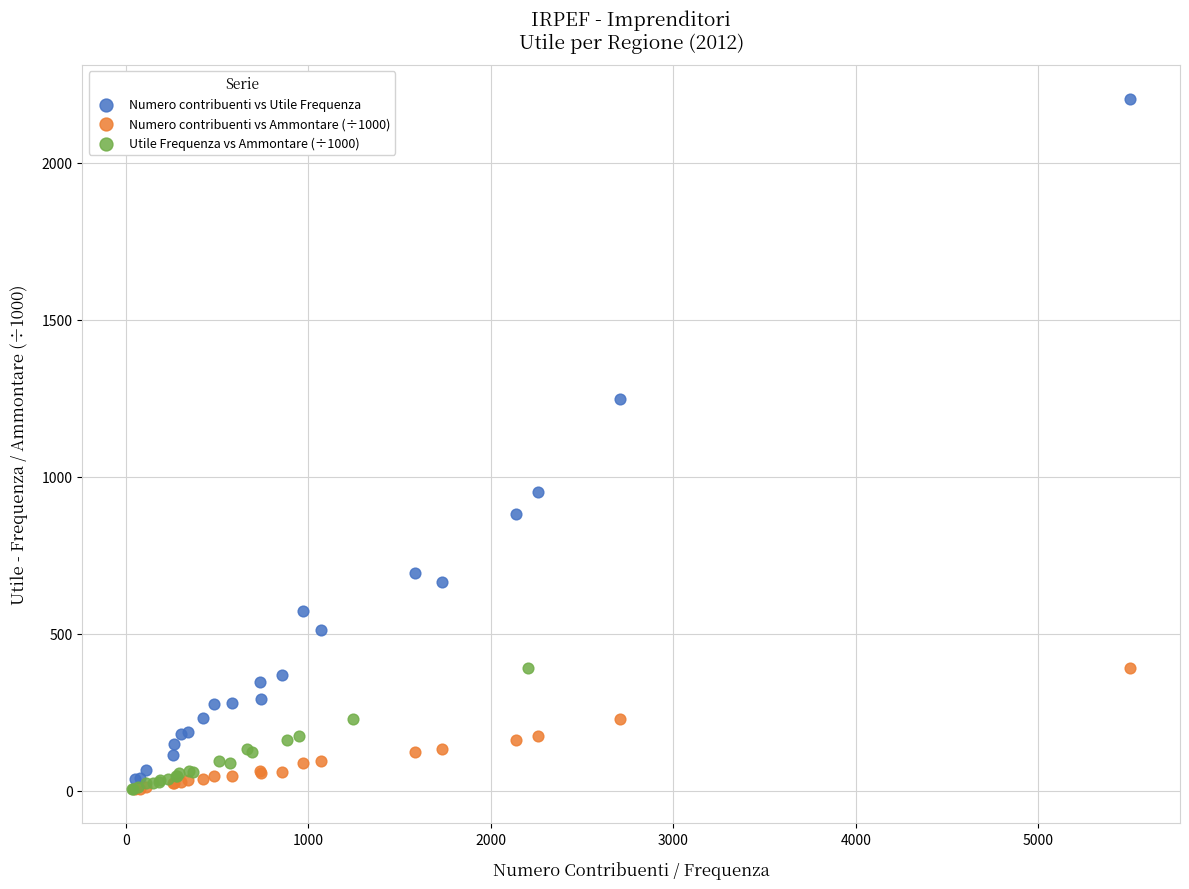

Which series has the largest Y range (max minus min)?

Numero contribuenti vs Utile Frequenza